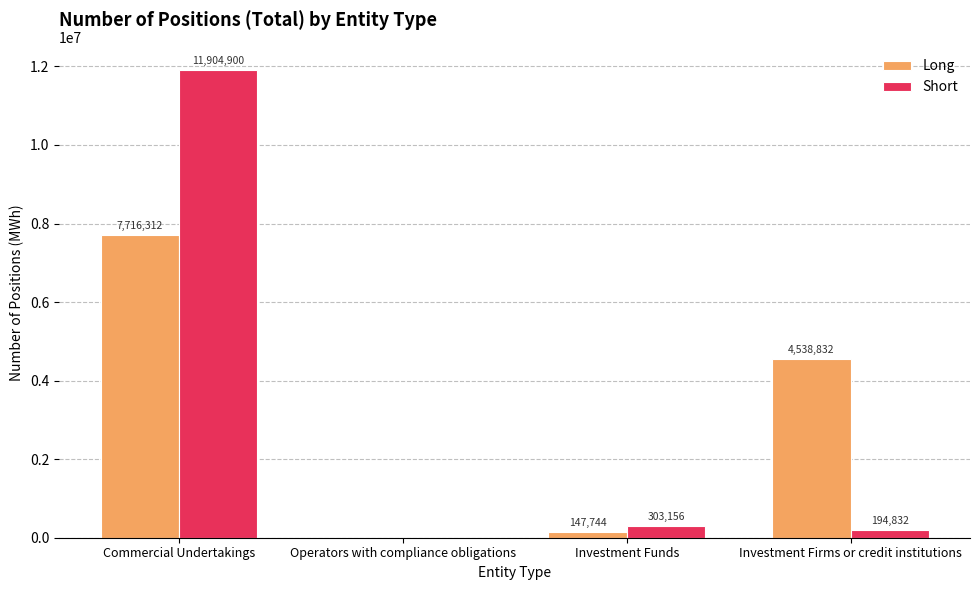

At which category is the sum across all series the highest?

Commercial Undertakings